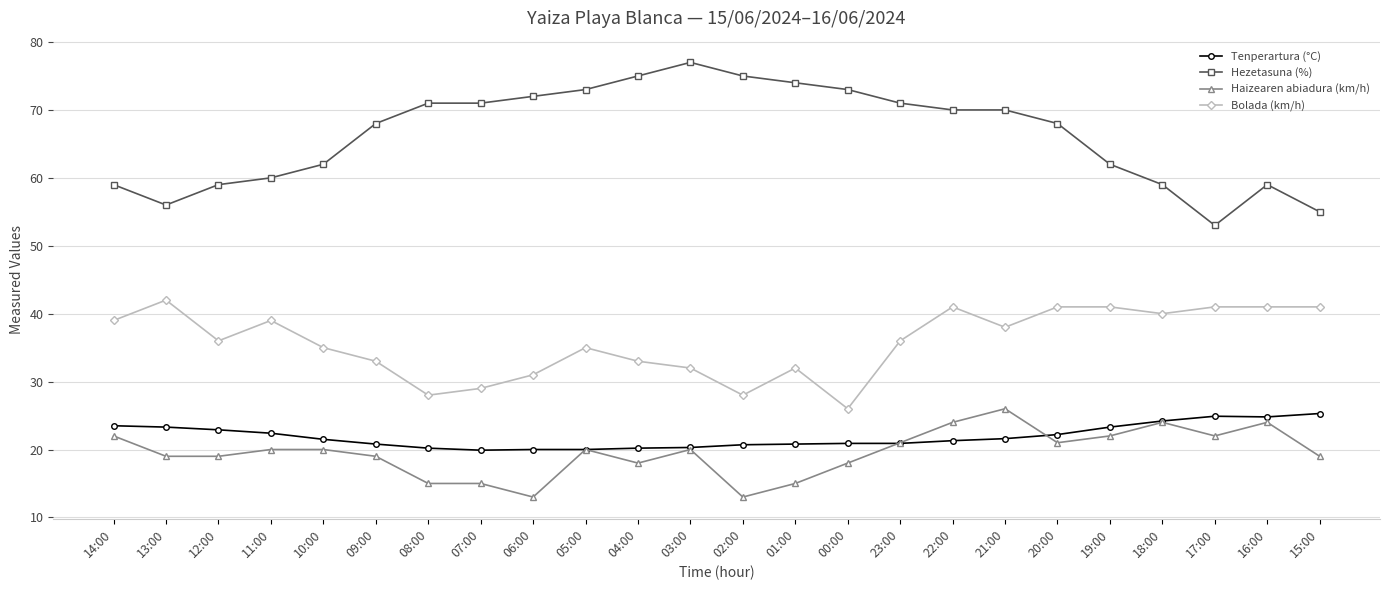

What is the minimum value shown in the chart?

13.0